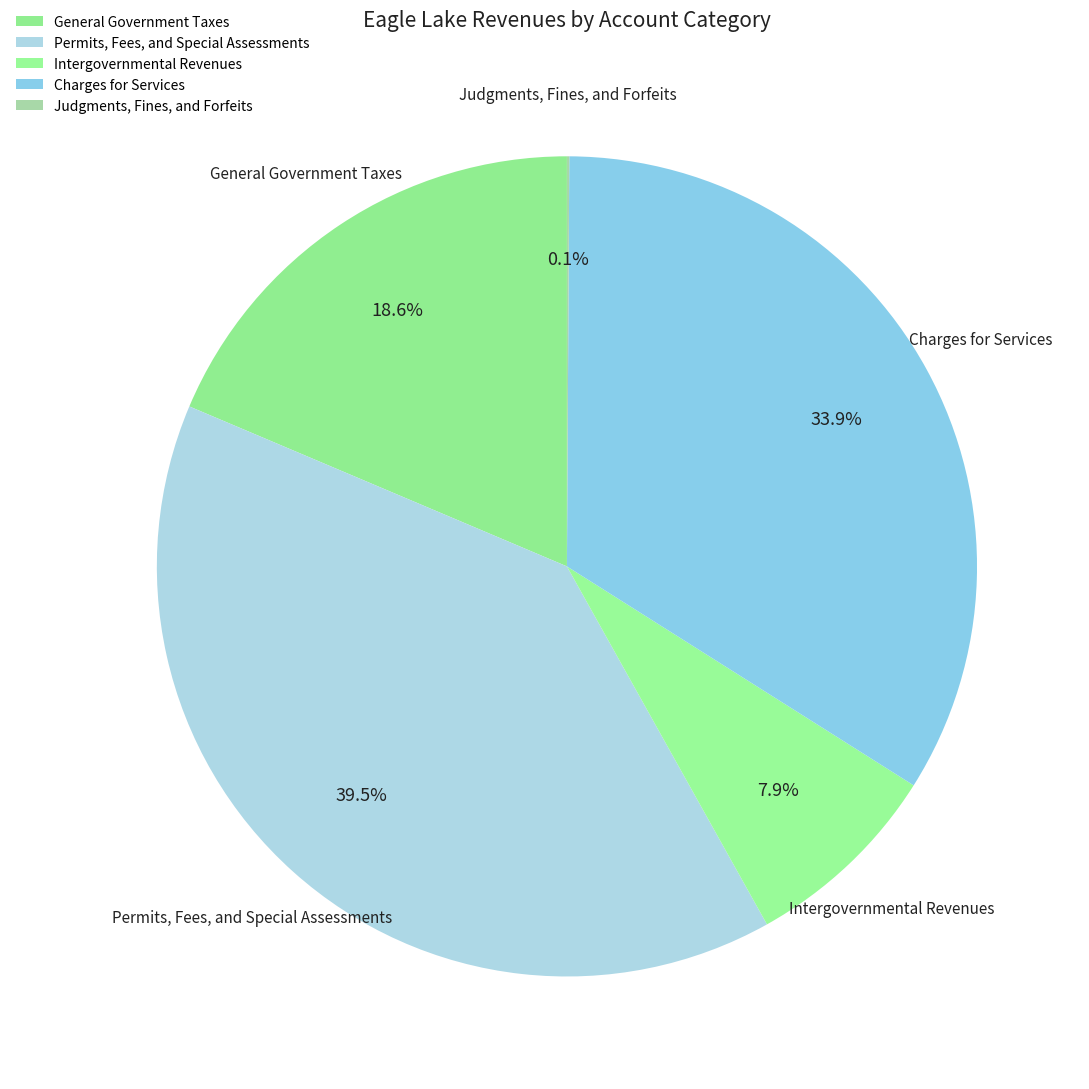

What percentage is NOT represented by Permits, Fees, and Special Assessments?

60.5%